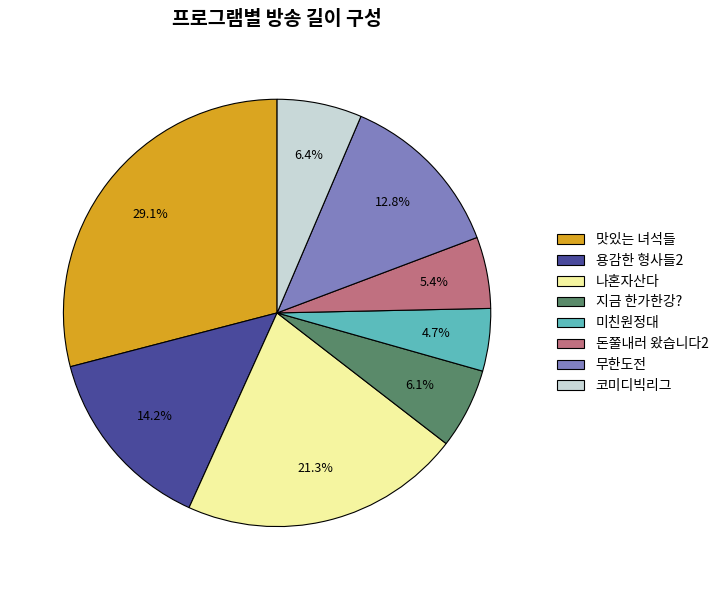

How many segments does this pie chart have?

8